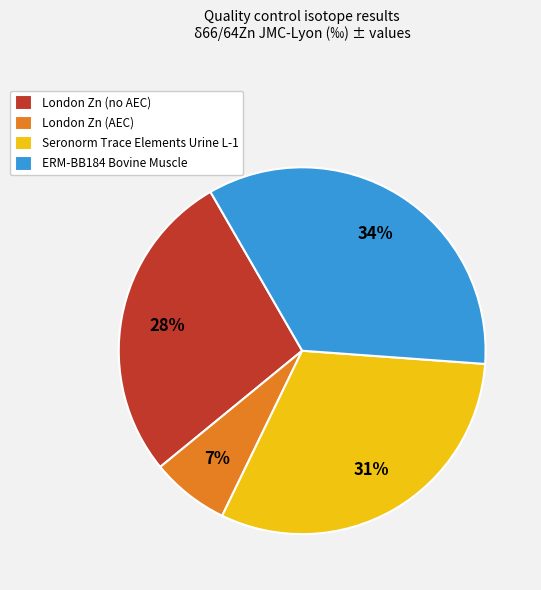

Is it true that ERM-BB184 Bovine Muscle is 34% of the pie?

True